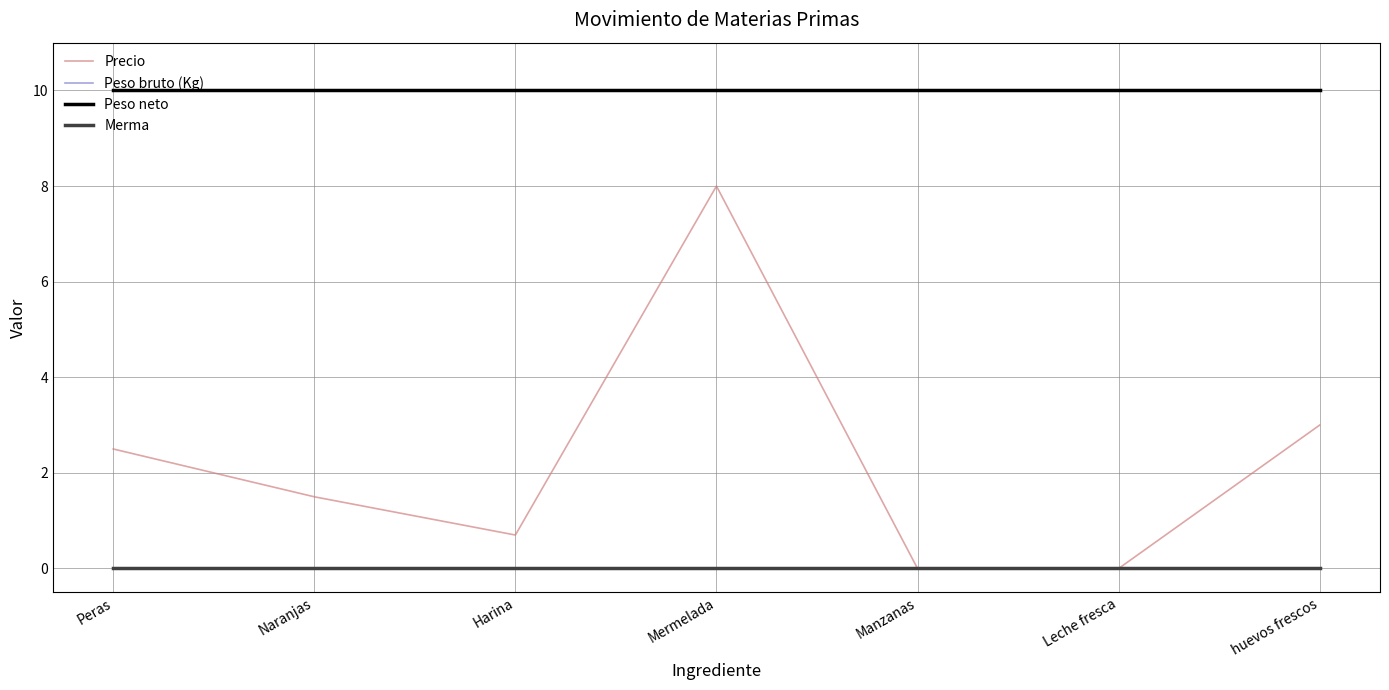

Does the chart have visible grid lines?

Yes